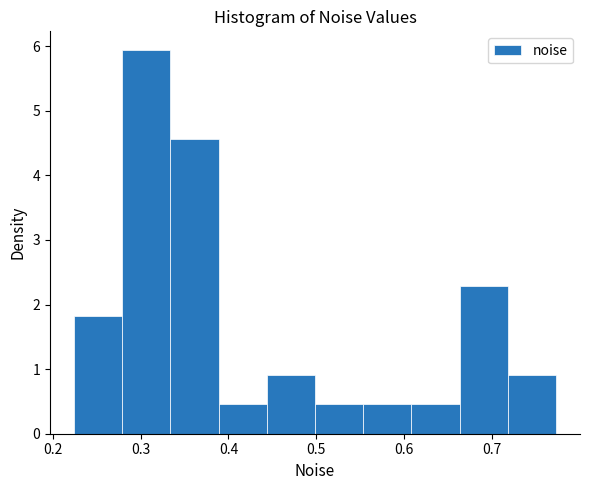

Reading left to right, transcribe this chart: for each bar, give the range it covers on the x-axis and its height. Neither the bar edges nor the heights are printed on the chart, so give them approximately, as read against the axes.

0.22 to 0.28: 1.8
0.28 to 0.33: 5.9
0.33 to 0.39: 4.6
0.39 to 0.44: 0.5
0.44 to 0.50: 0.9
0.50 to 0.55: 0.5
0.55 to 0.61: 0.5
0.61 to 0.66: 0.5
0.66 to 0.72: 2.3
0.72 to 0.77: 0.9